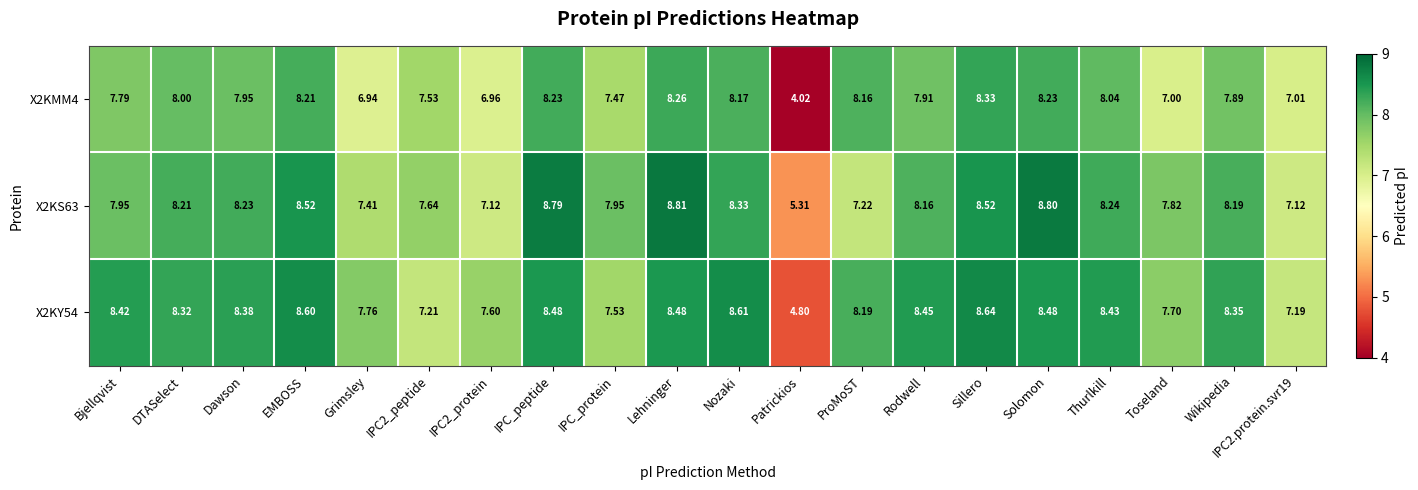

At which category is the sum across all series the highest?

Lehninger